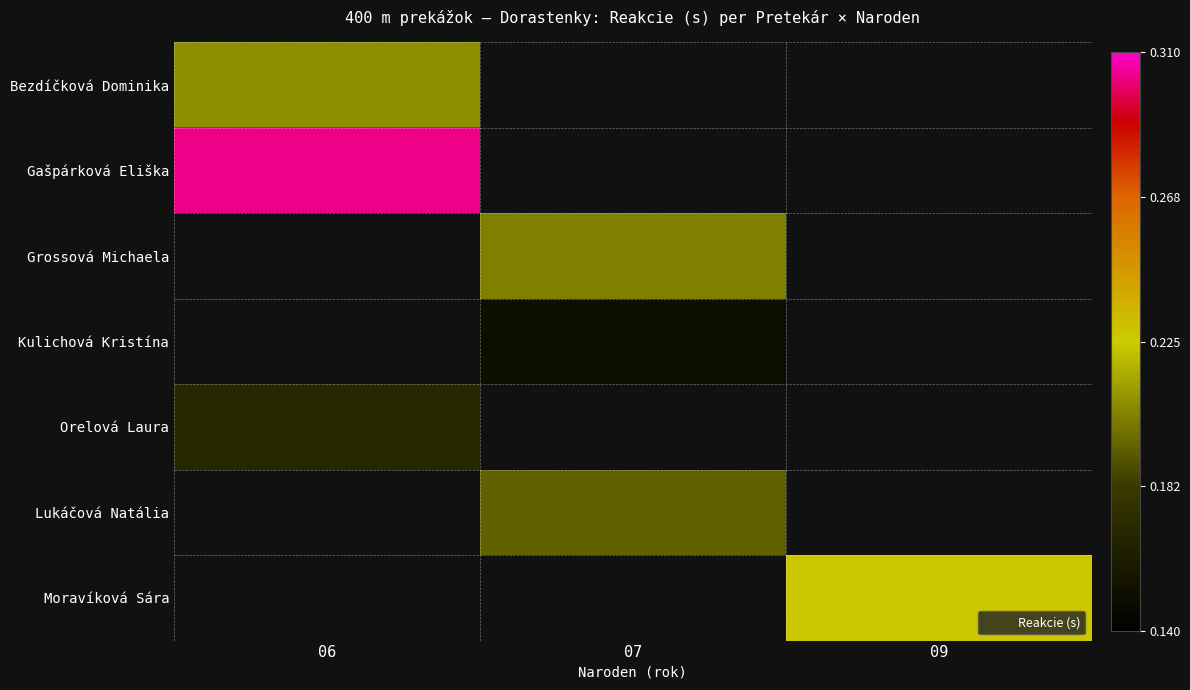

What is the spread (max minus min) of values at 06?

0.1